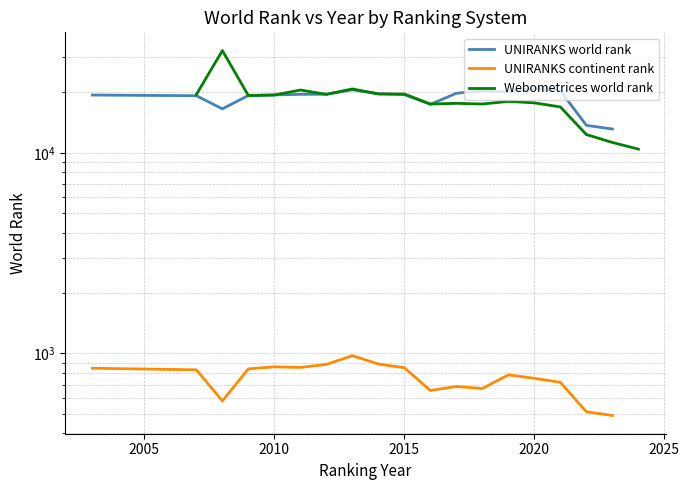

Which series has the widest spread of values?

Webometrices world rank